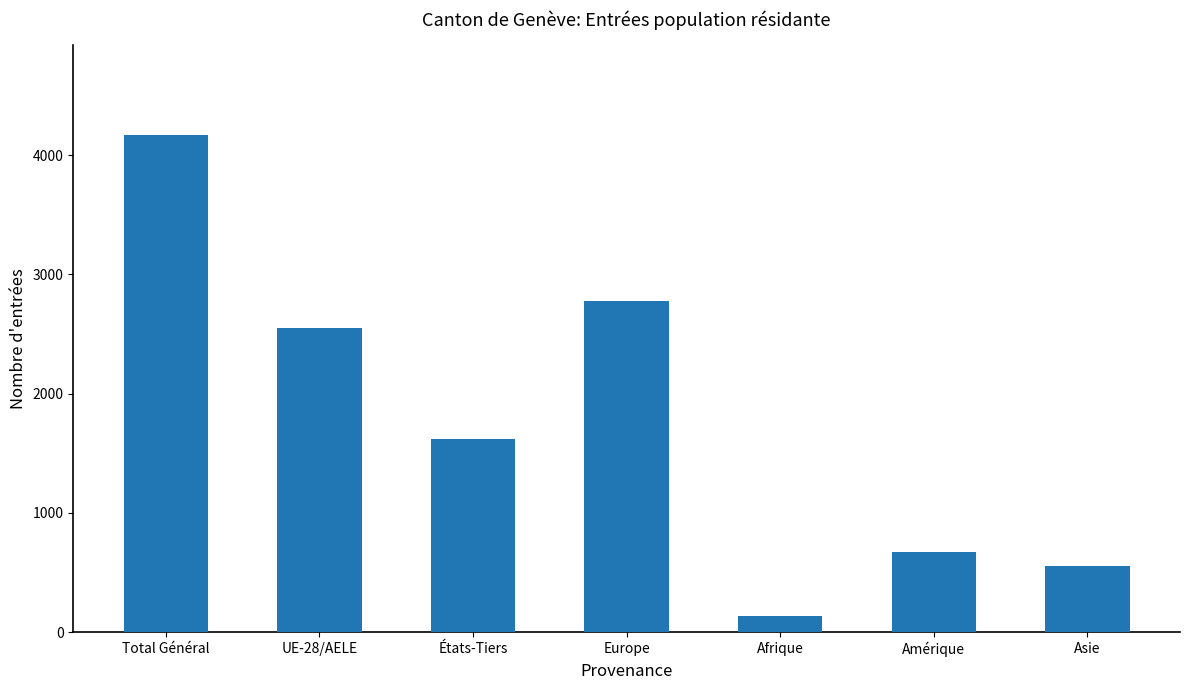

What is the label of the 4th bar from the right?

Europe